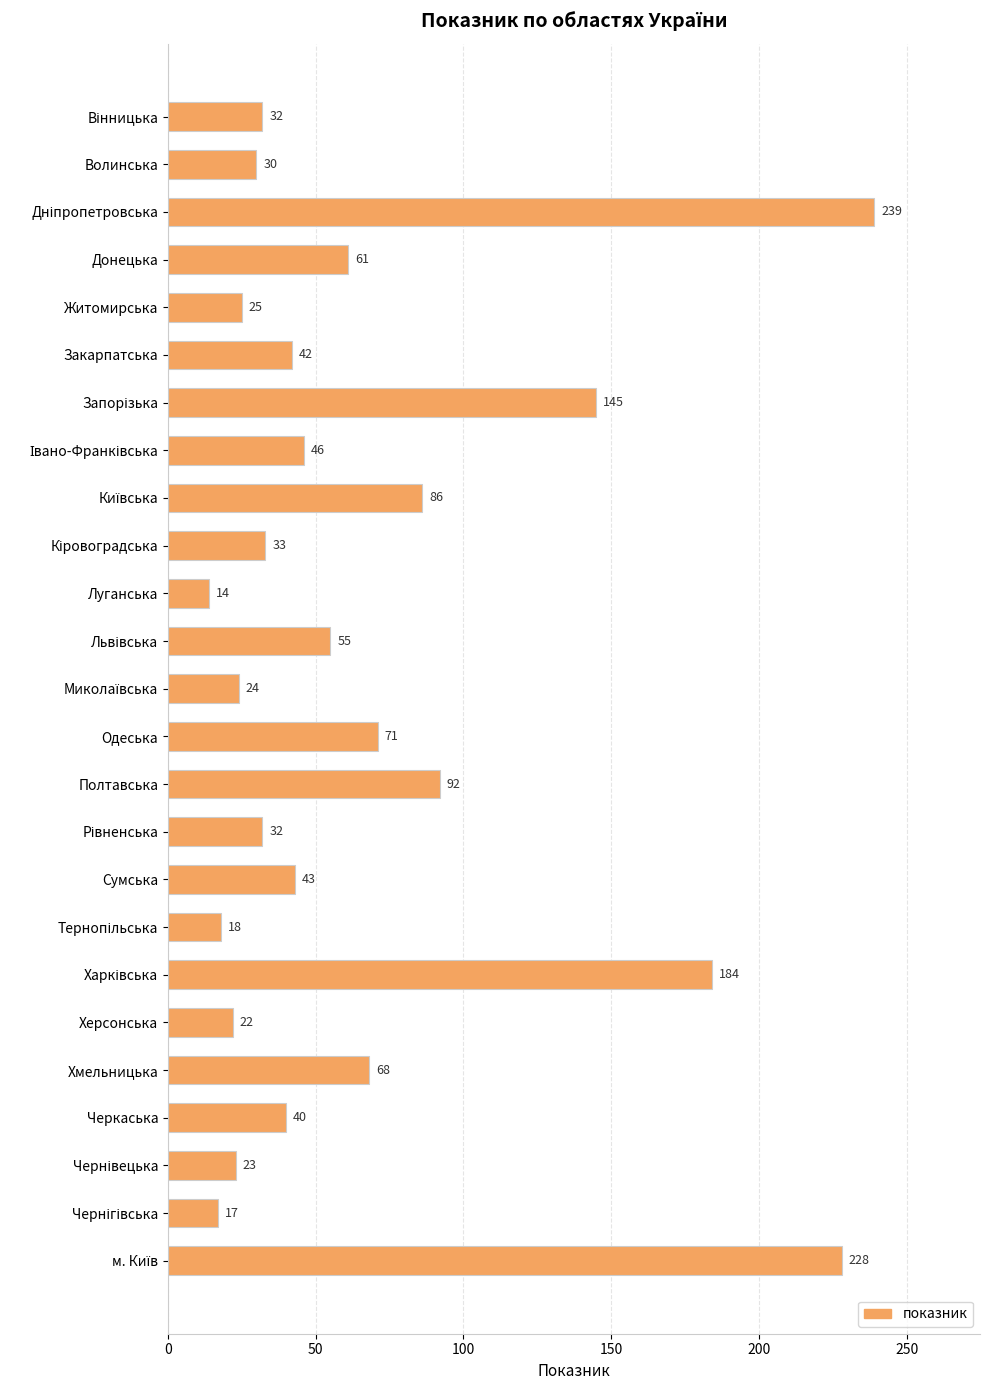

Reading bottom to top, what are all the values shown in this chart?

228	17	23	40	68	22	184	18	43	32	92	71	24	55	14	33	86	46	145	42	25	61	239	30	32